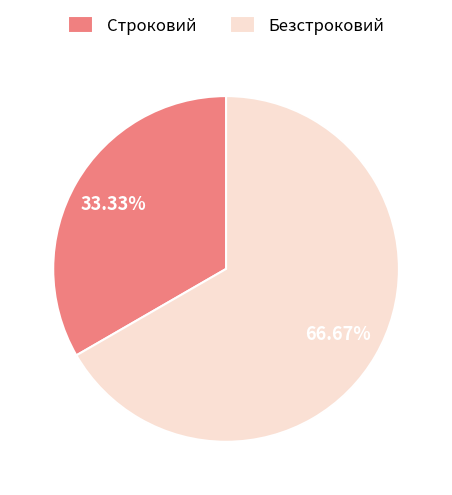

To the nearest percent, what is the combined percentage of Строковий and Безстроковий?

100%